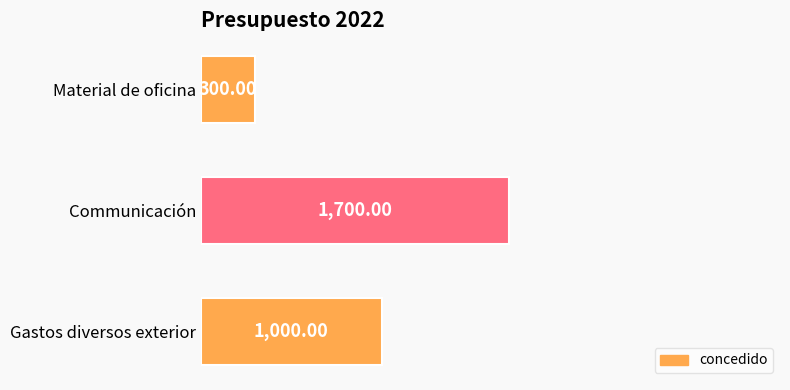

Rank the categories by value from lowest to highest.

Material de oficina, Gastos diversos exterior, Communicación